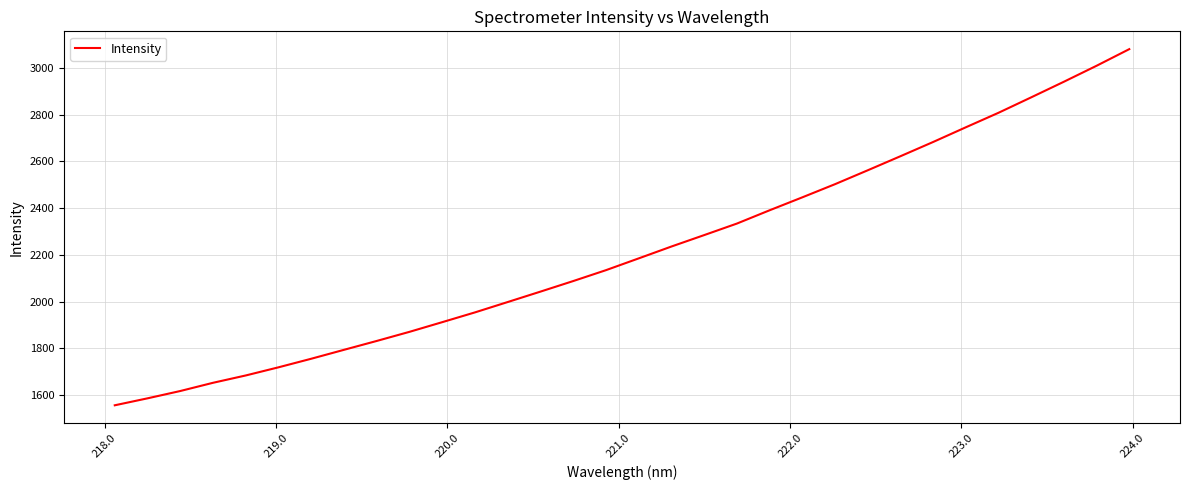

How many values are below 2184?

16